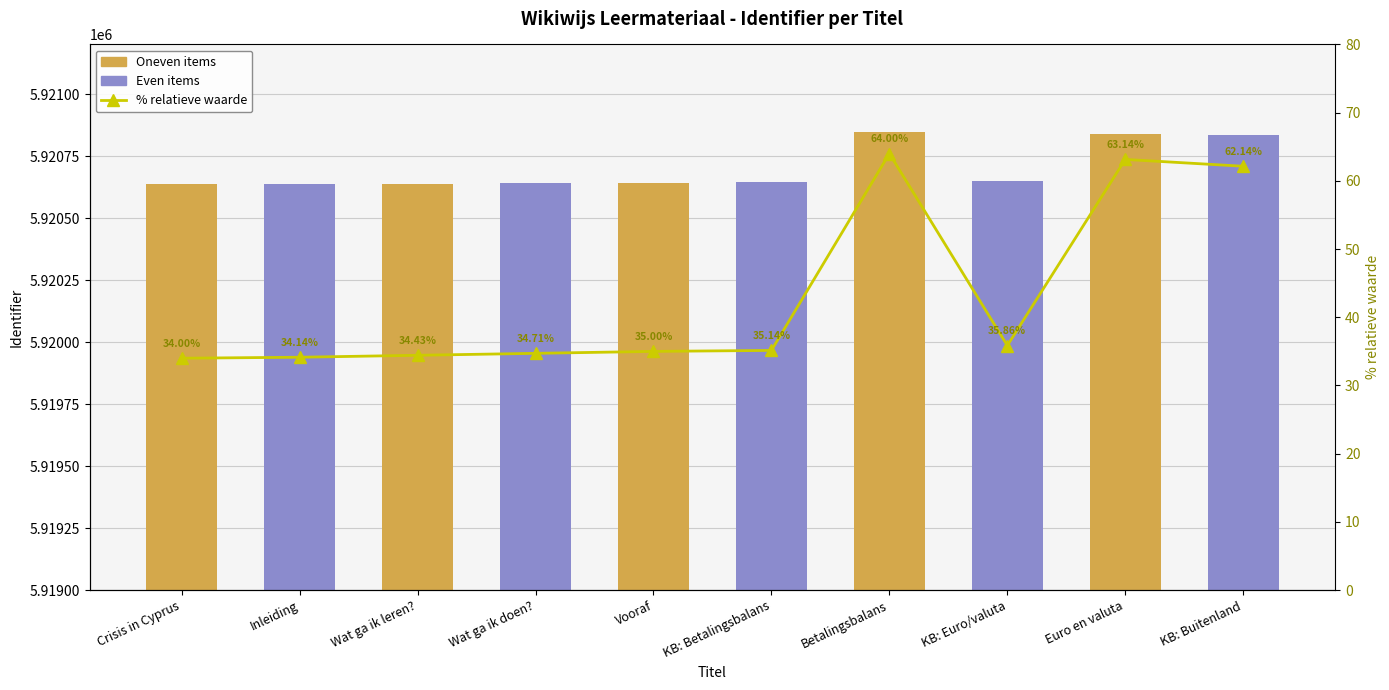

At which category does the chart reach its peak across all series?

Betalingsbalans